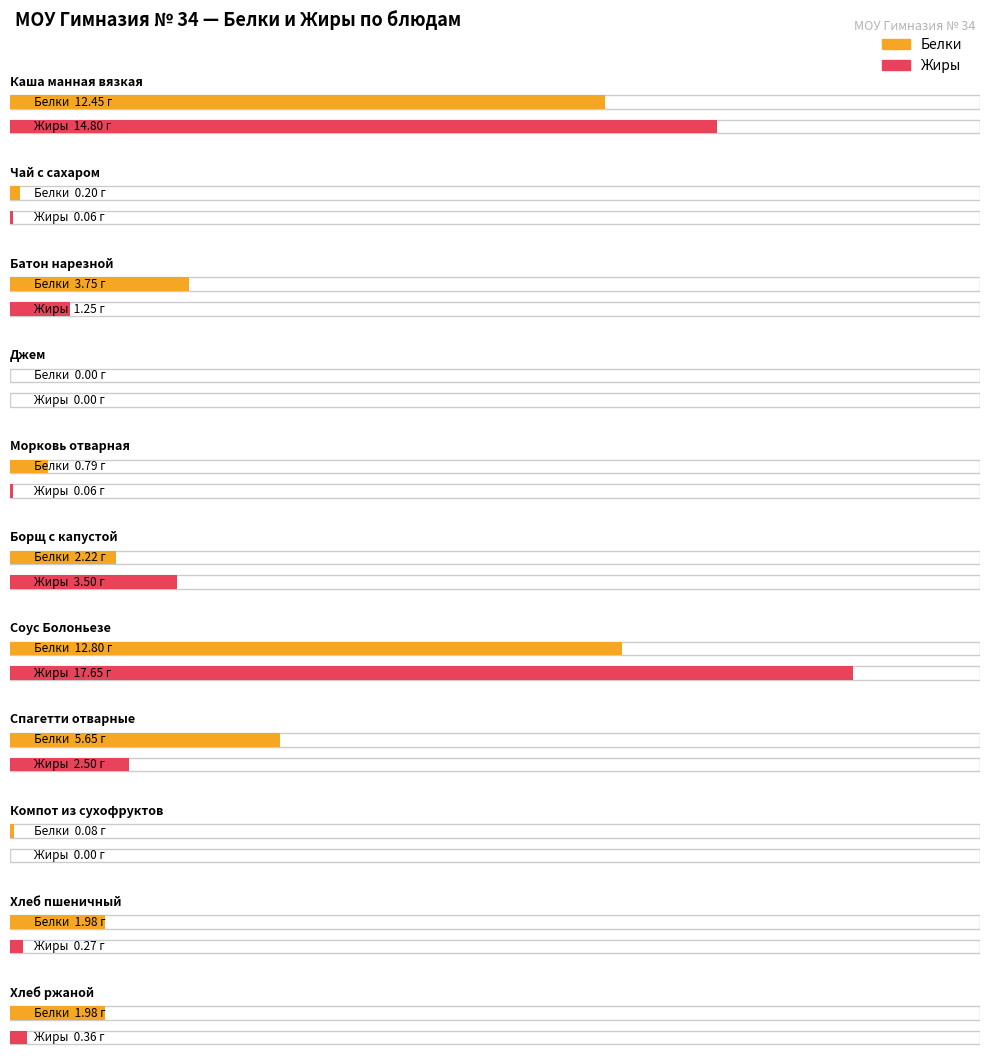

True or false: Белки has a value of 1.0 at Хлеб пшеничный.

False